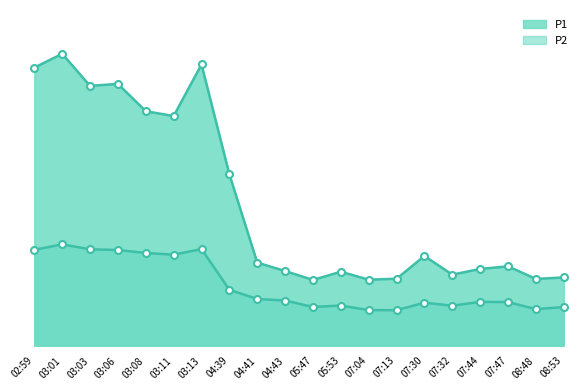

Which series has the largest total across all categories?

P1